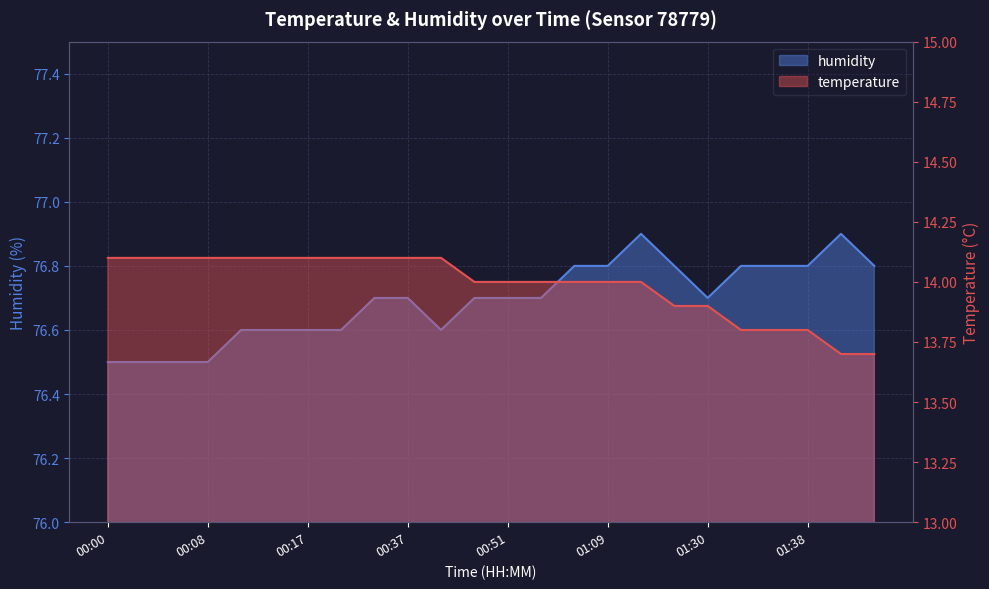

Is it true that temperature equals 14.1 at 00:12?

True